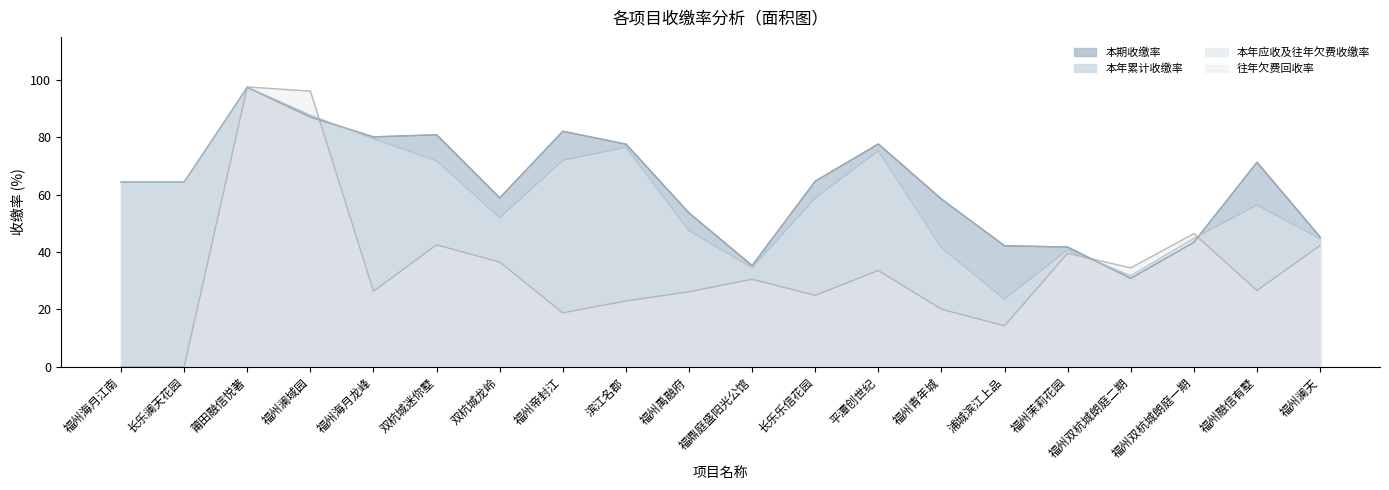

At which label does 本年应收及往年欠费收缴率 first exceed 58?

福州海月江南